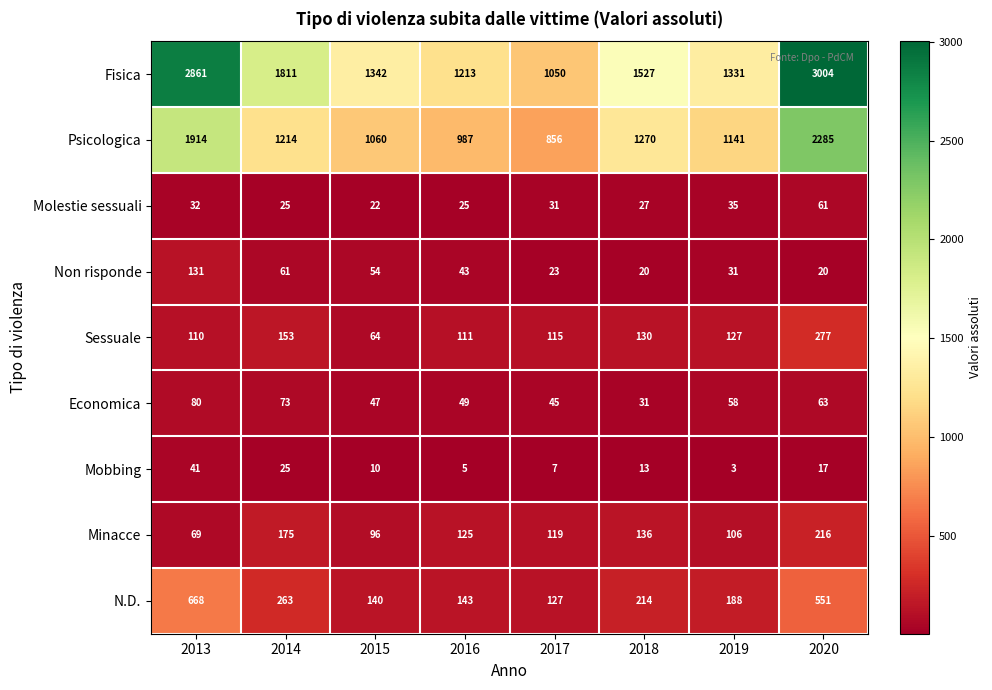

True or false: Fisica has a value of 2236 at 2018.

False